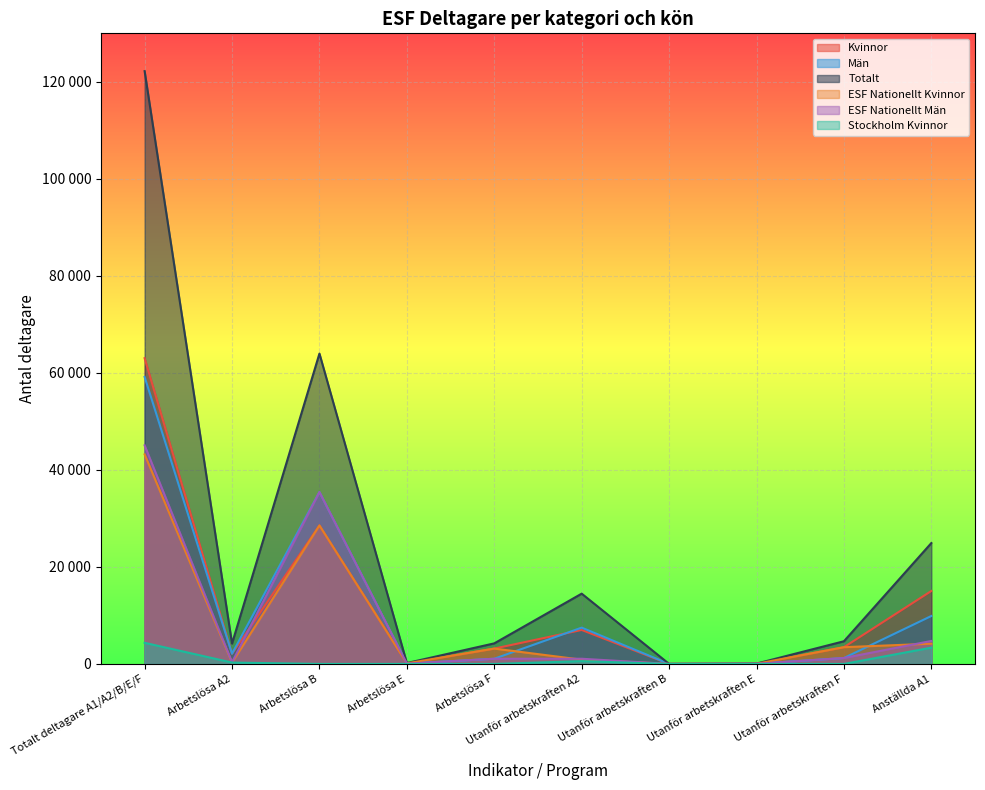

At how many categories does at least one series exceed 105326?

1